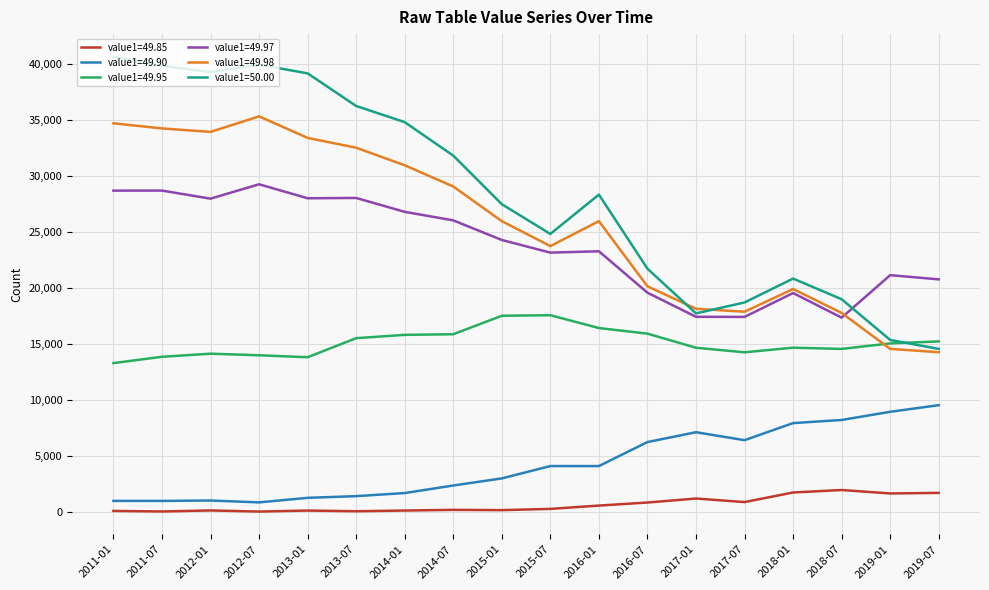

What is the spread (max minus min) of values at 2015-07?

24555